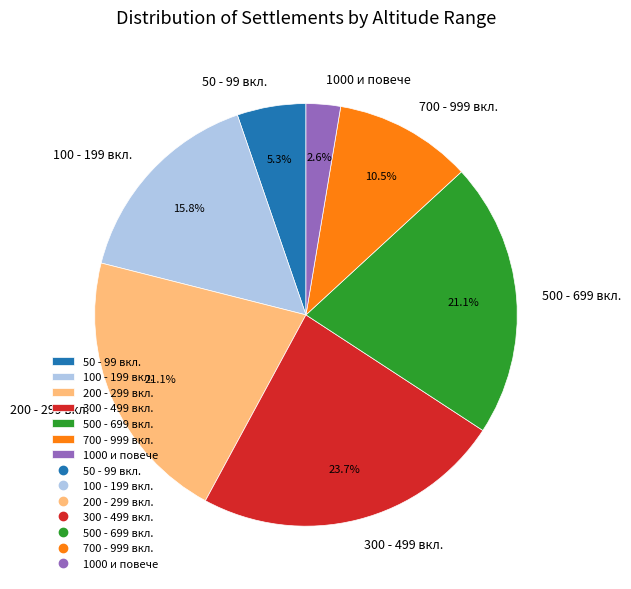

What is the smallest slice in the pie chart?

1000 и повече